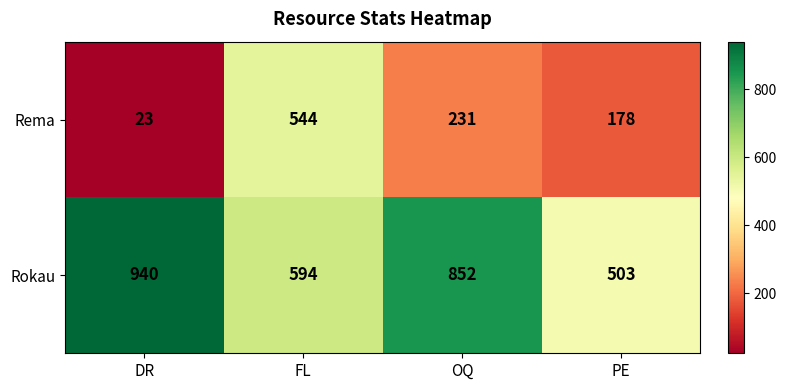

What is the difference between the highest and lowest values at FL?

50